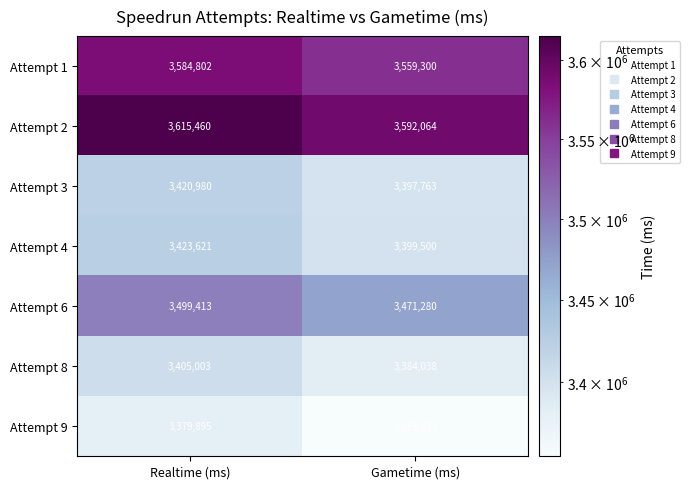

Reading left to right, list all the values displayed in this chart.

Attempt 1: 3584802	3559300
Attempt 2: 3615460	3592064
Attempt 3: 3420980	3397763
Attempt 4: 3423621	3399500
Attempt 6: 3499413	3471280
Attempt 8: 3405003	3384038
Attempt 9: 3379895	3355353